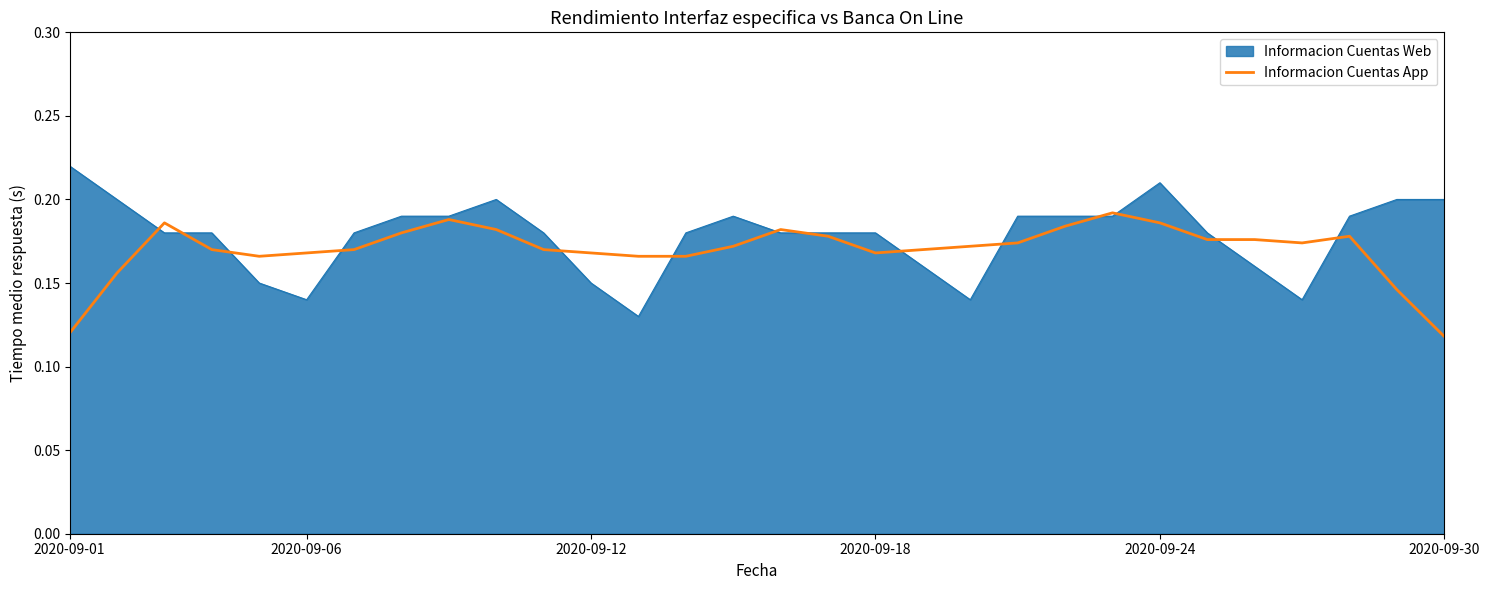

Rank the series by their maximum value, from lowest to highest.

Informacion Cuentas App, Informacion Cuentas Web